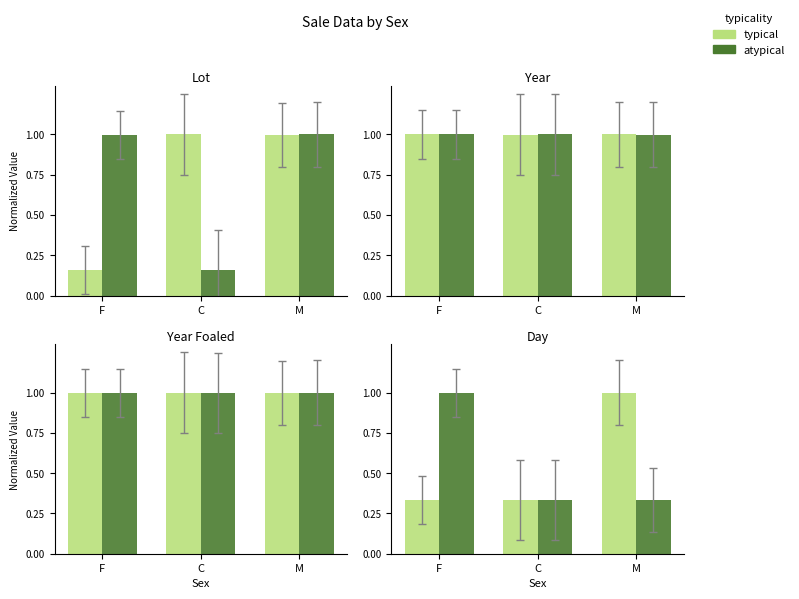

What is the sum of the atypical values at C and F?

1.3